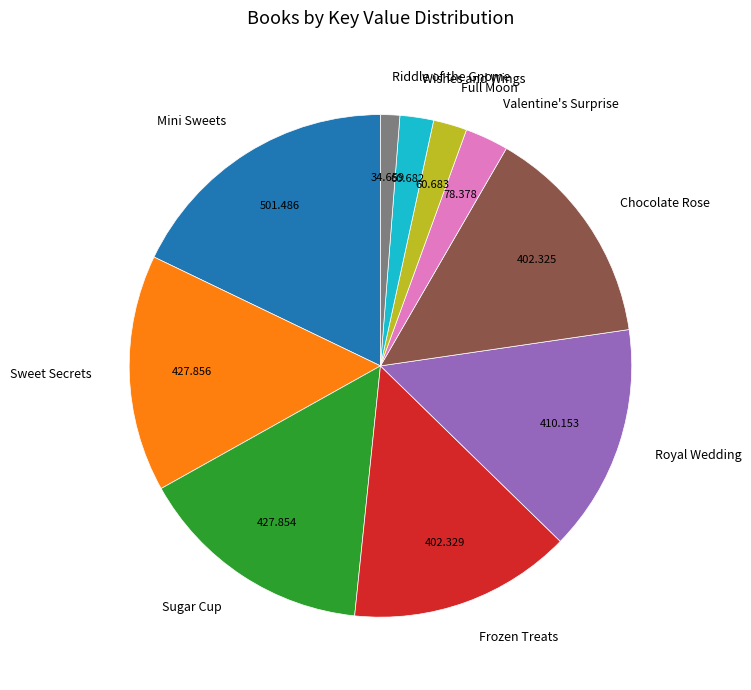

Does Royal Wedding represent more than half of the total?

No